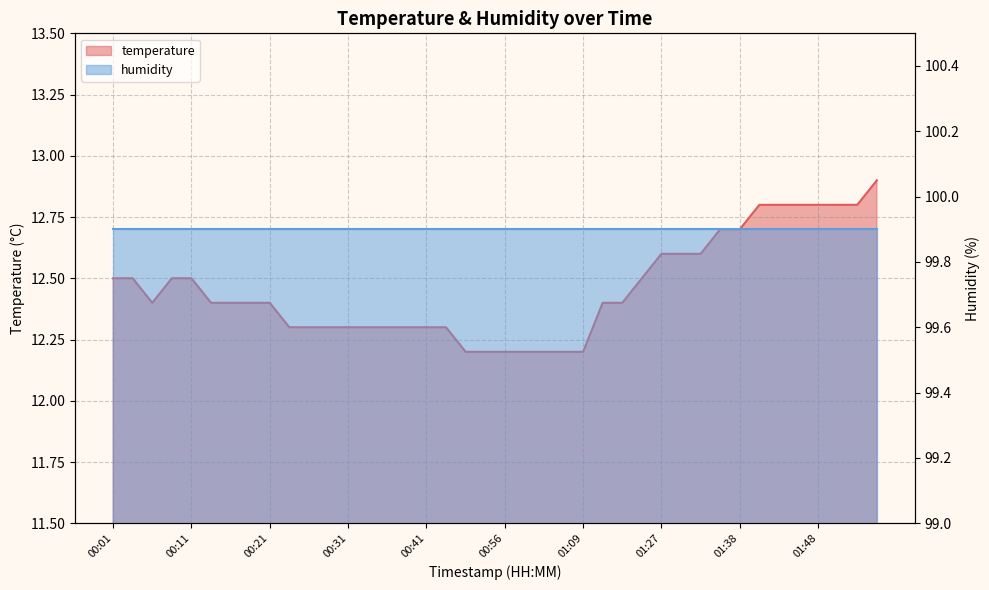

What is the difference between the maximum and second lowest values?

0.7